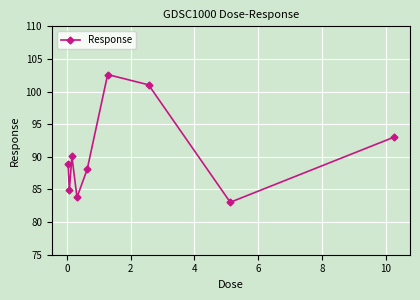

What is the average value?

90.6